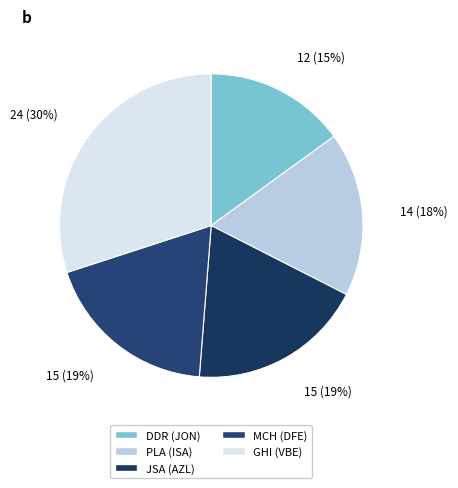

Which has a higher value, MCH (DFE) or PLA (ISA)?

MCH (DFE)